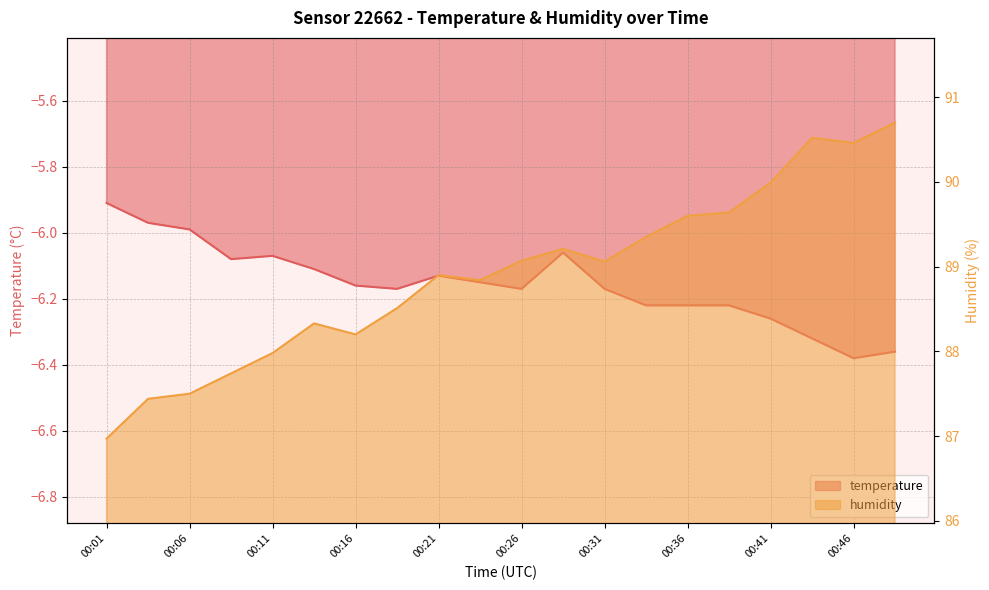

At which category does humidity reach its first local valley?

00:16